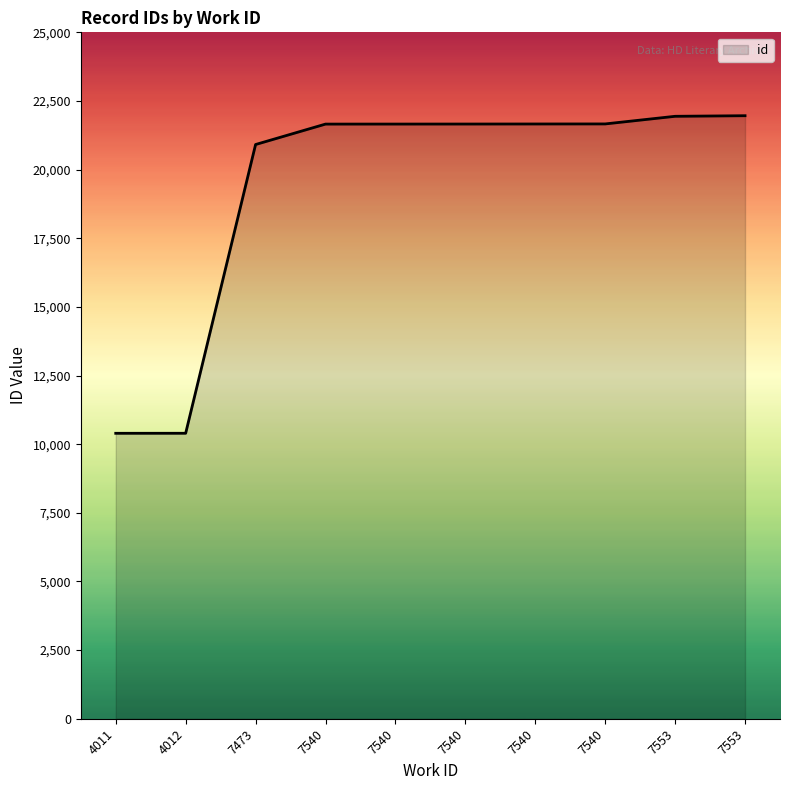

What is the approximate value at 7553, to the nearest 100?

22000